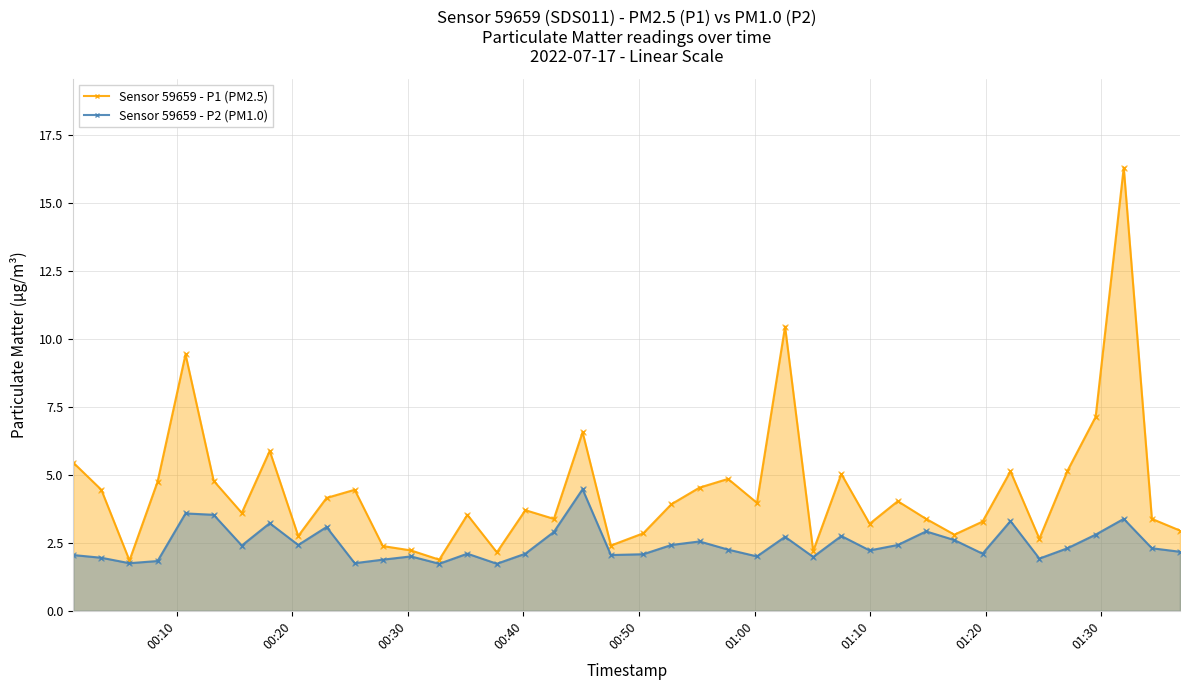

True or false: Sensor 59659 - P2 (PM1.0) has more than 2 points higher than both neighbors.

True